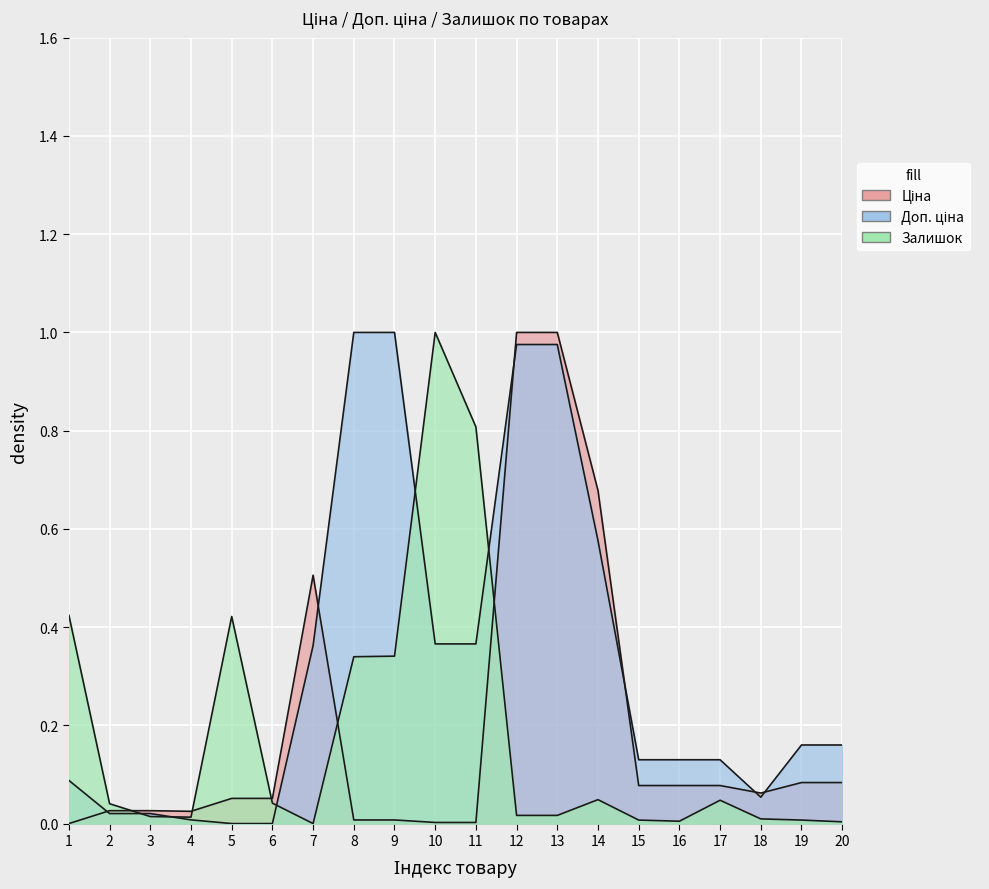

How many series are shown in this chart?

3